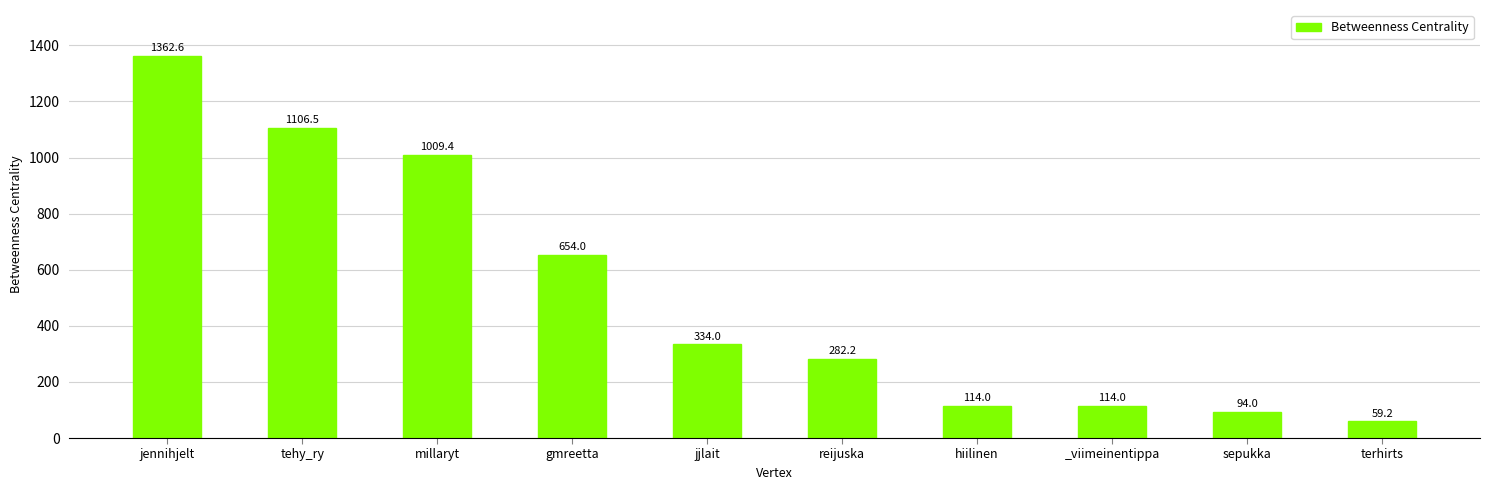

What is the label of the 8th bar from the left?

_viimeinentippa